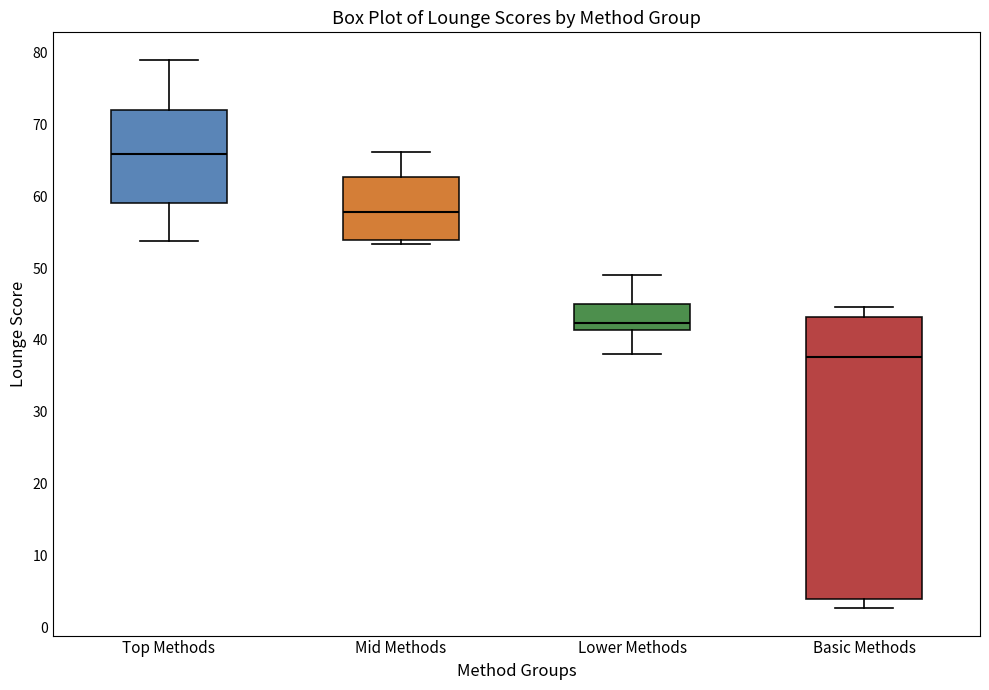

Comparing the boxes themselves (not the whiskers), which one is the tallest?

Basic Methods